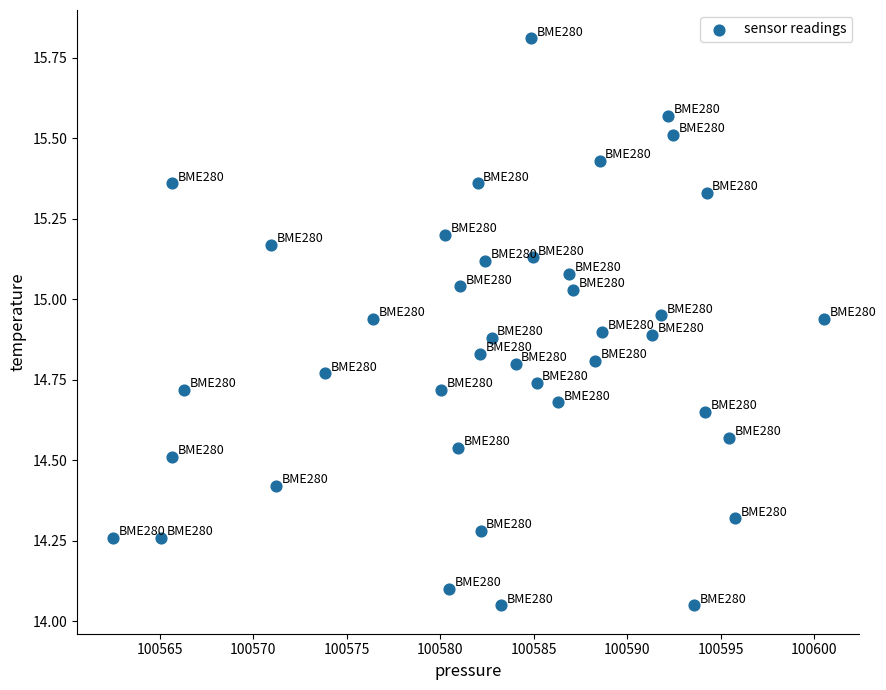

What is the range of X values (max minus min)?

38.1